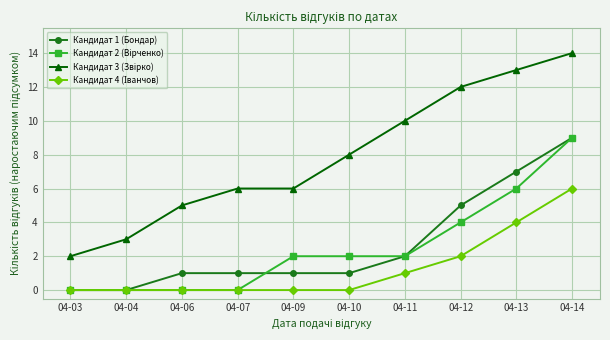

True or false: Кандидат 1 (Бондар) has a value of 9 at 04-14.

True